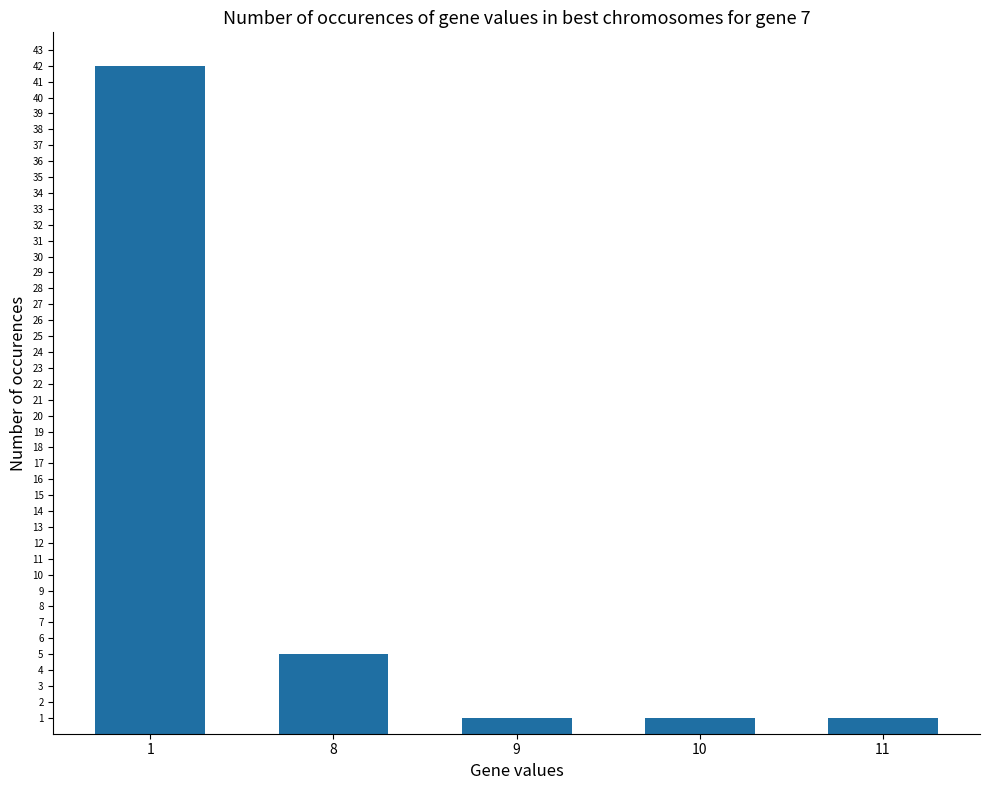

The value at 11 is 1. True or false?

True